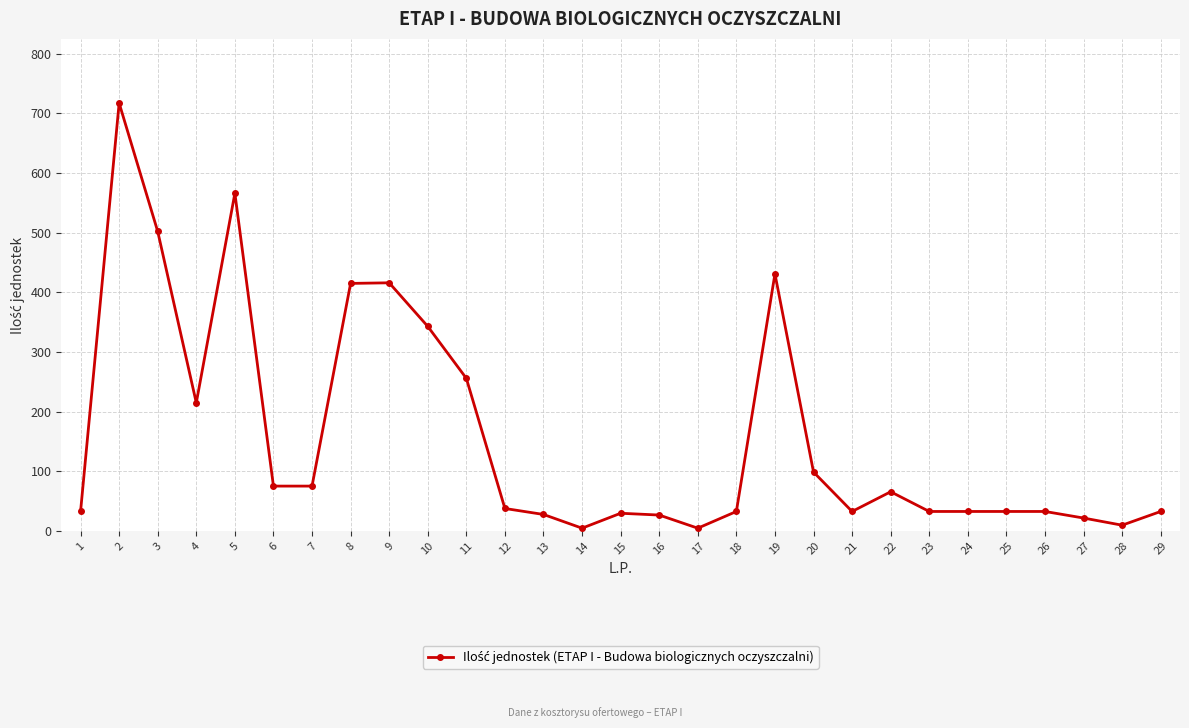

What is the difference between the values at 22 and 29?

33.0